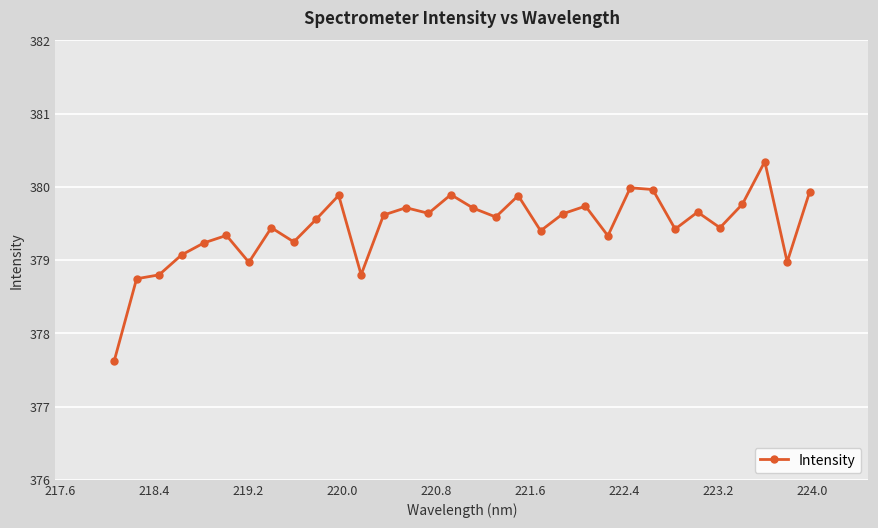

How many series are shown in this chart?

1